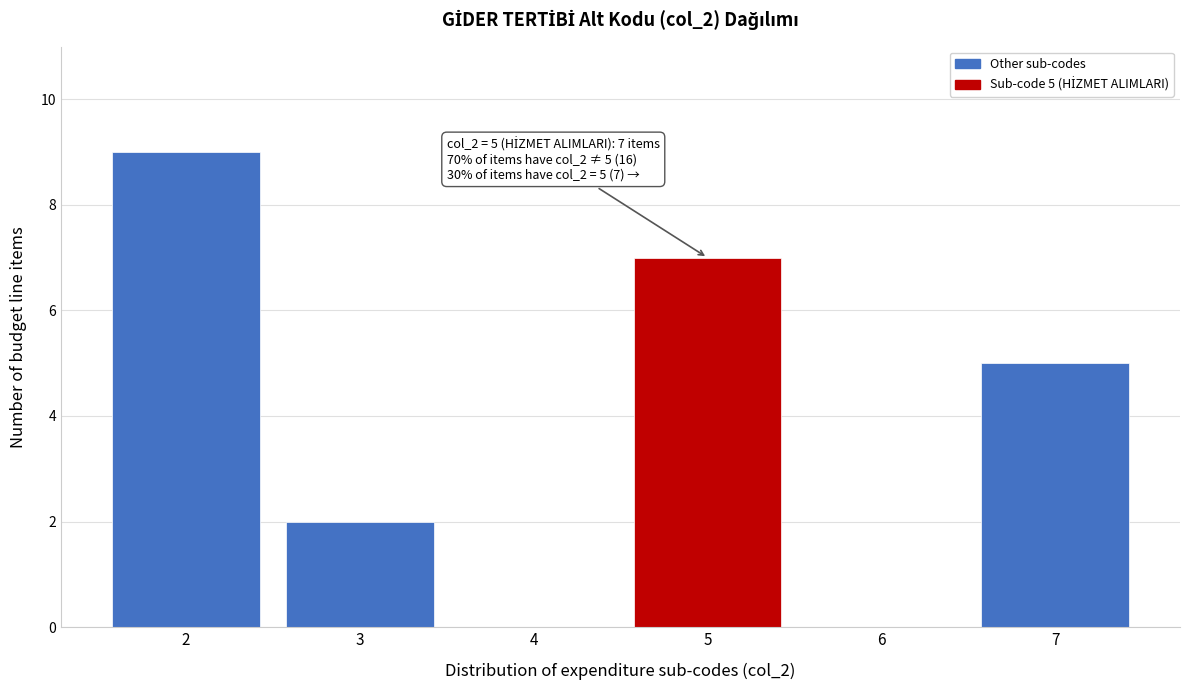

Reading right to left, extract all data points from this chart.

7=5	6=0	5=7	4=0	3=2	2=9